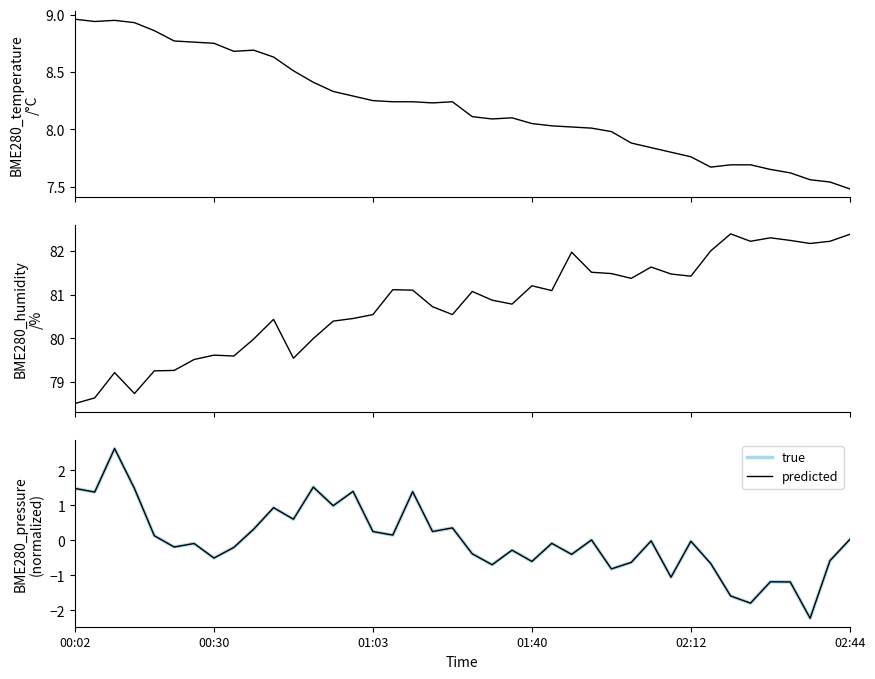

Does the chart have visible grid lines?

No